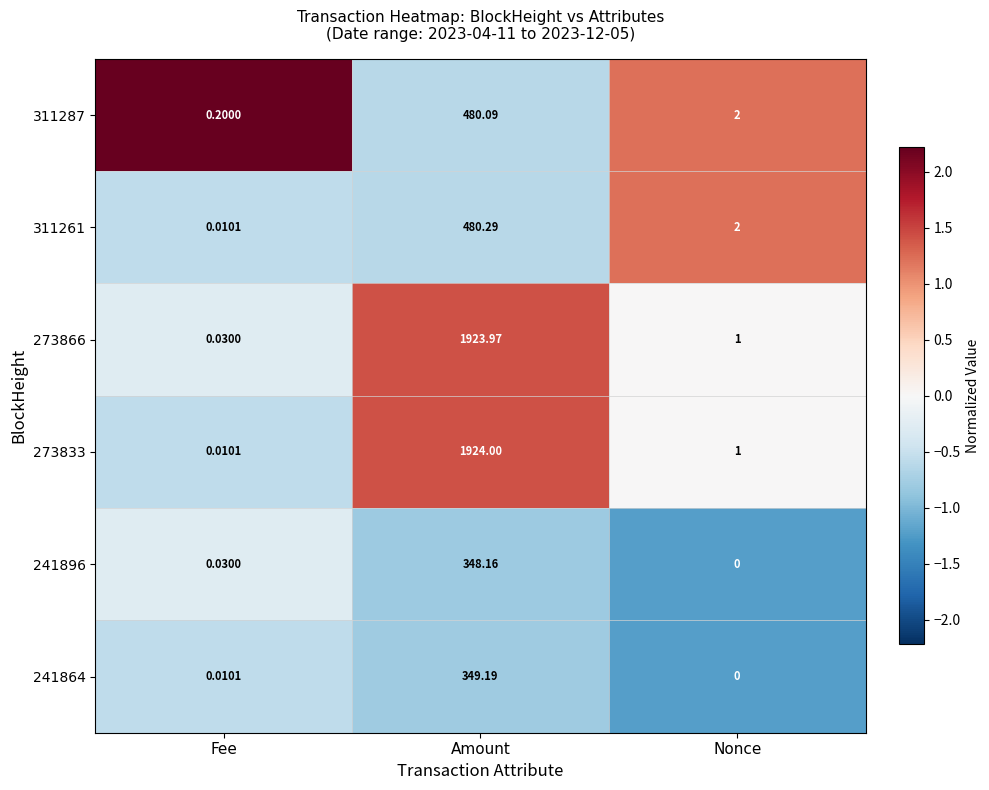

Which series has the widest spread of values?

273833